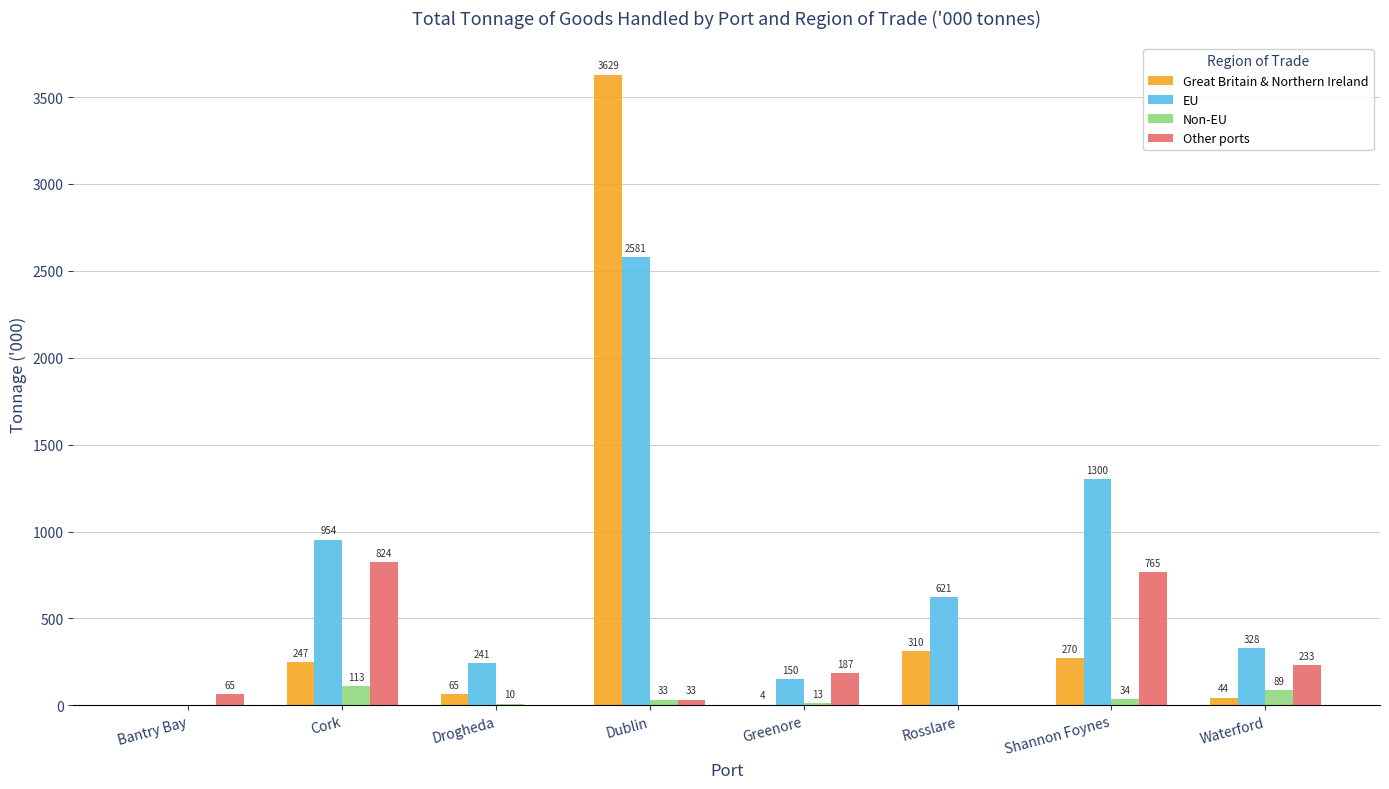

What is the sum of all Other ports values?

2107